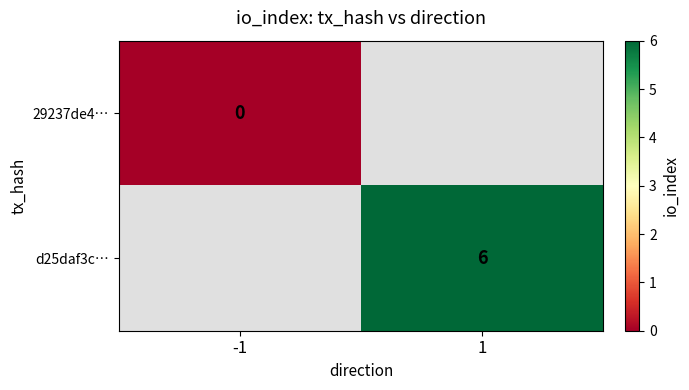

True or false: d25daf3c… has a value of 6 at 1.

True